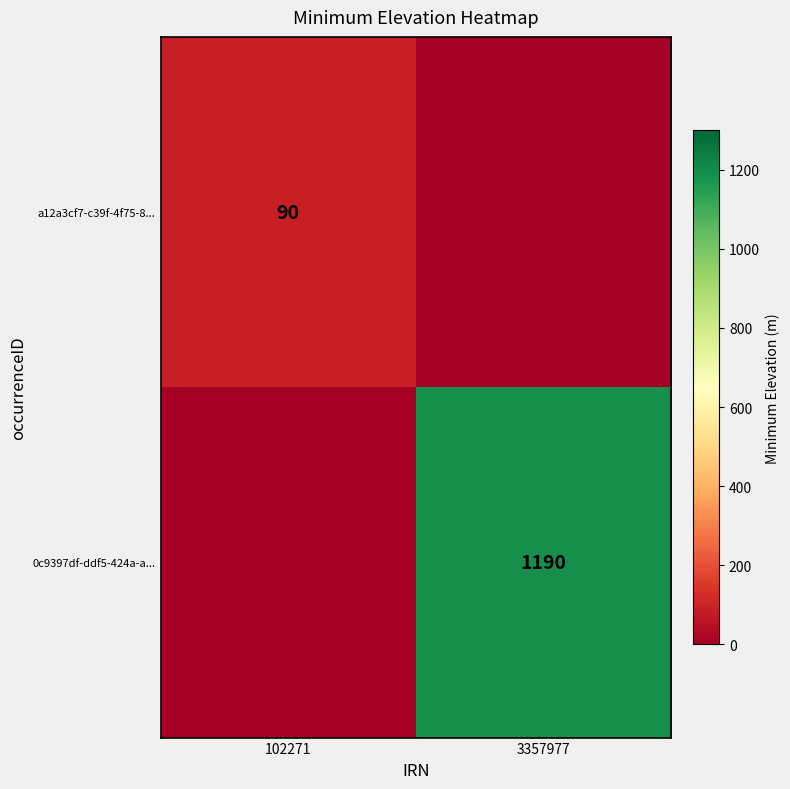

The a12a3cf7-c39f-4f75-8... series shows 90 at 102271. True or false?

True